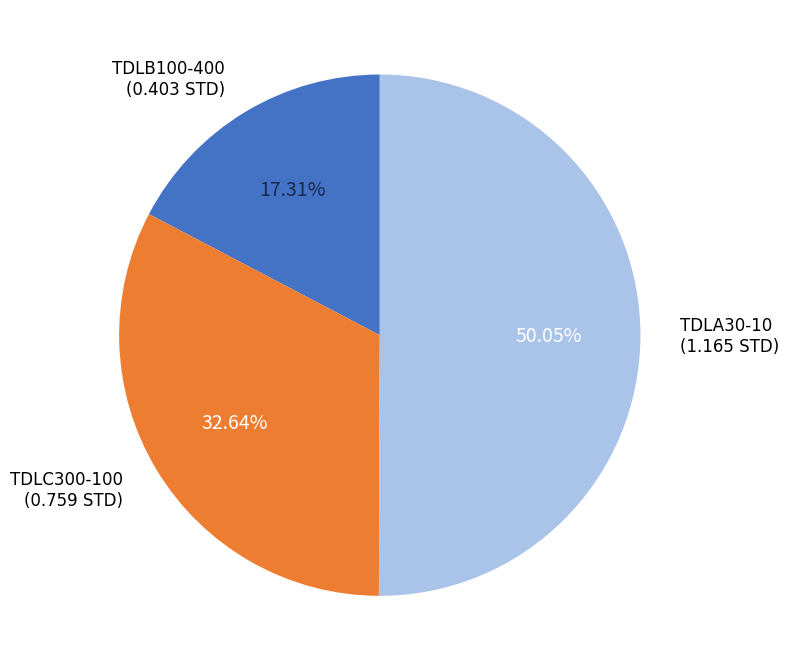

How many segments does this pie chart have?

3